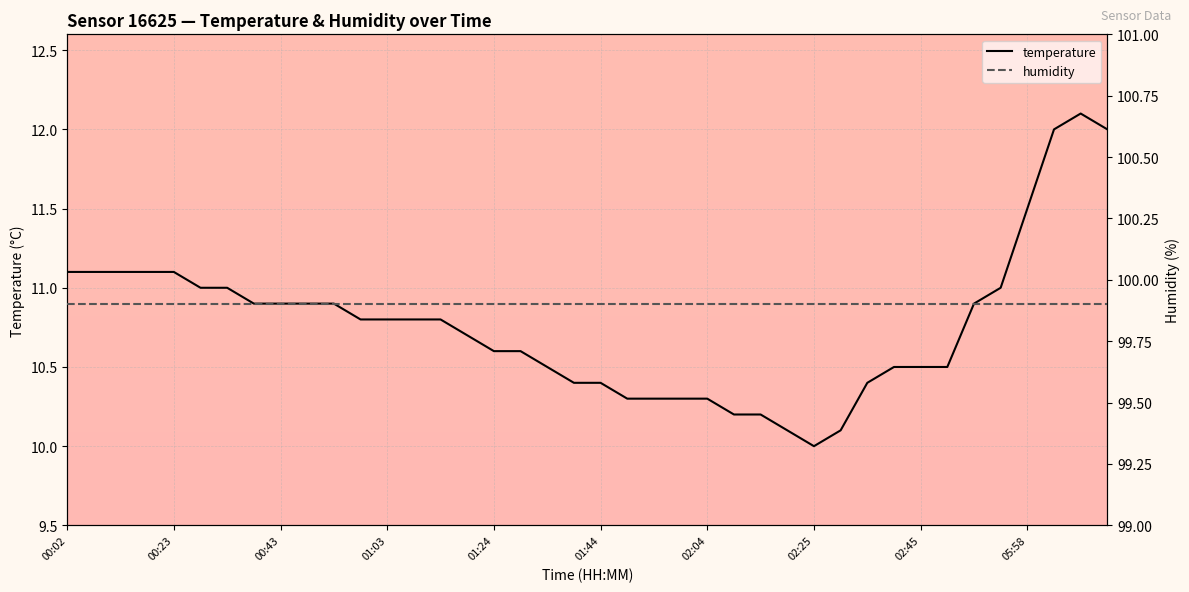

Which series has the widest spread of values?

temperature